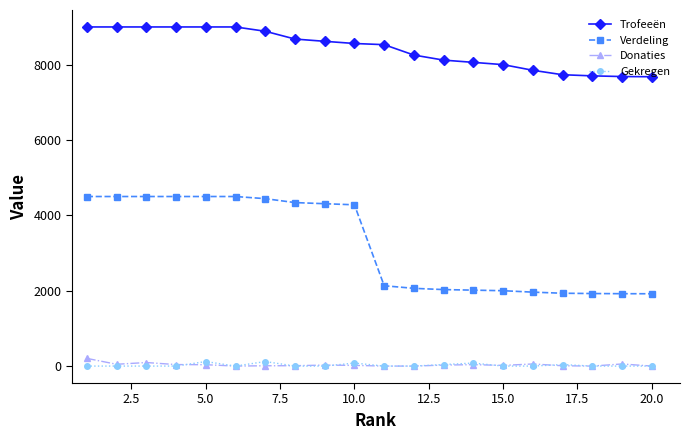

True or false: Trofeeën and Donaties cross at least once.

False